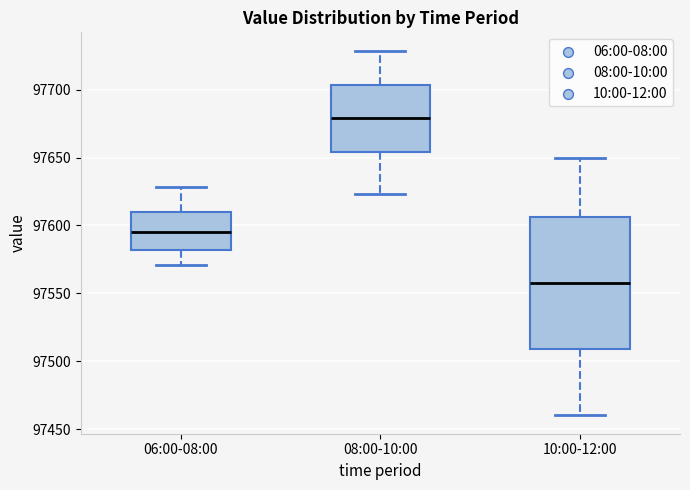

Where does the upper whisker of the box for 10:00-12:00 end on the y-axis? The values are not printed on the chart, so give them approximately, as read against the axis.

97650